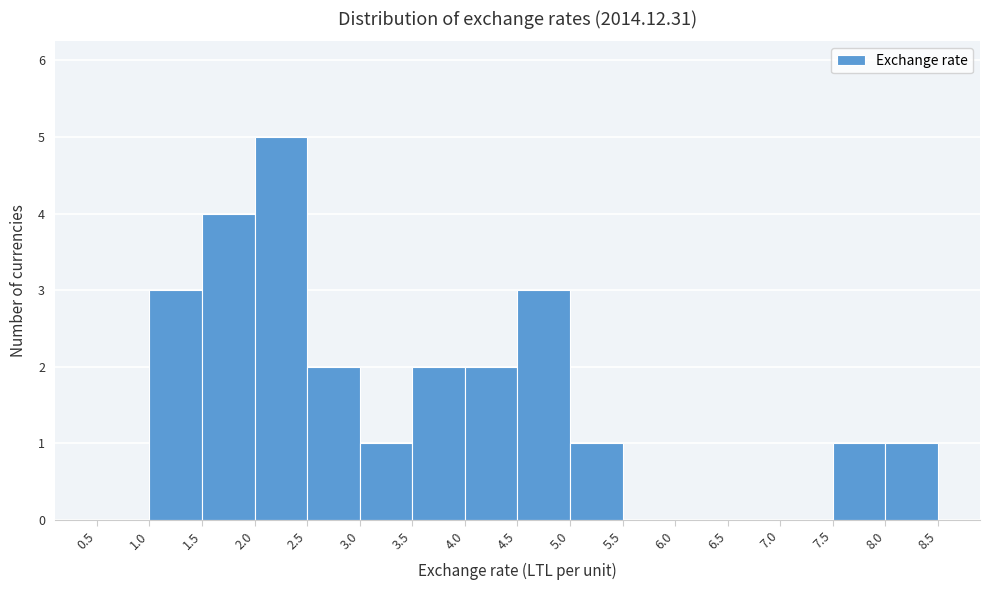

Reading left to right, transcribe this chart: for each bar, give the range it covers on the x-axis and its height. The values are not printed on the chart, so give them approximately, as read against the axis.

0.5 to 1.0: 0
1.0 to 1.5: 3
1.5 to 2.0: 4
2.0 to 2.5: 5
2.5 to 3.0: 2
3.0 to 3.5: 1
3.5 to 4.0: 2
4.0 to 4.5: 2
4.5 to 5.0: 3
5.0 to 5.5: 1
5.5 to 6.0: 0
6.0 to 6.5: 0
6.5 to 7.0: 0
7.0 to 7.5: 0
7.5 to 8.0: 1
8.0 to 8.5: 1